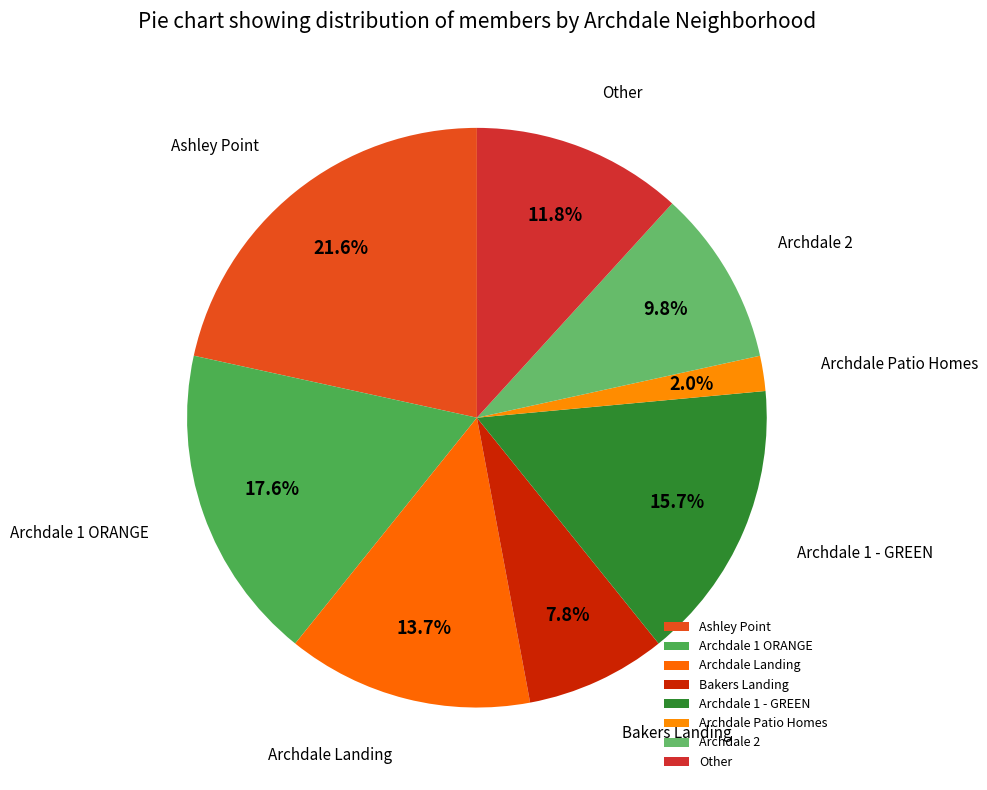

Is there any slice that represents more than half of the pie?

No